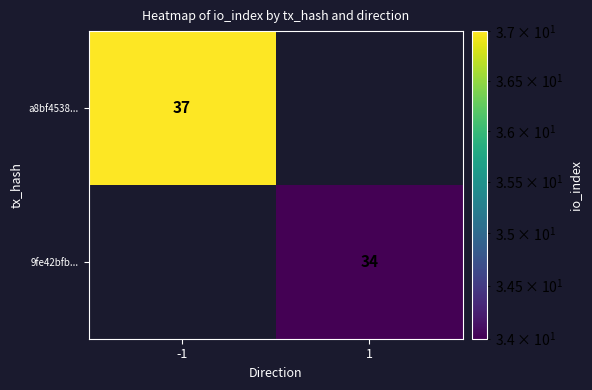

True or false: a8bf4538... has a value of 37 at -1.

True